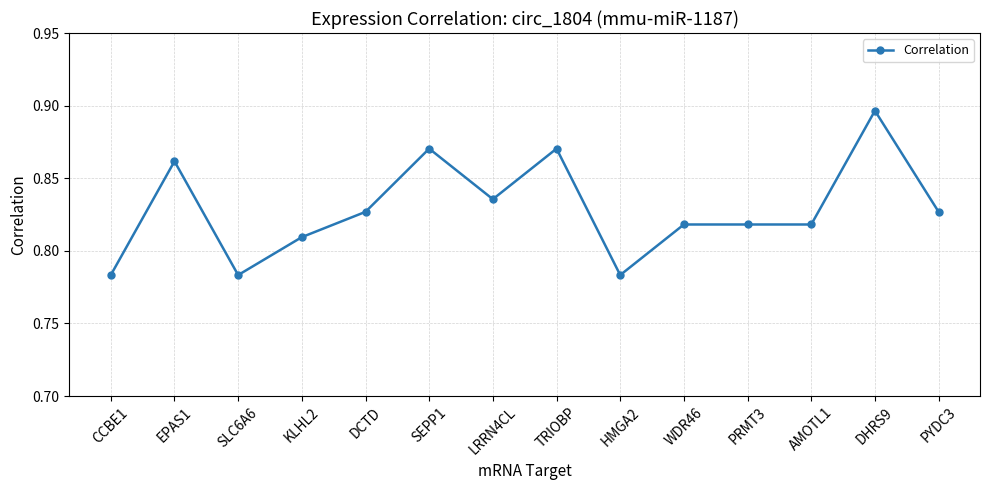

Where is the first local maximum?

EPAS1